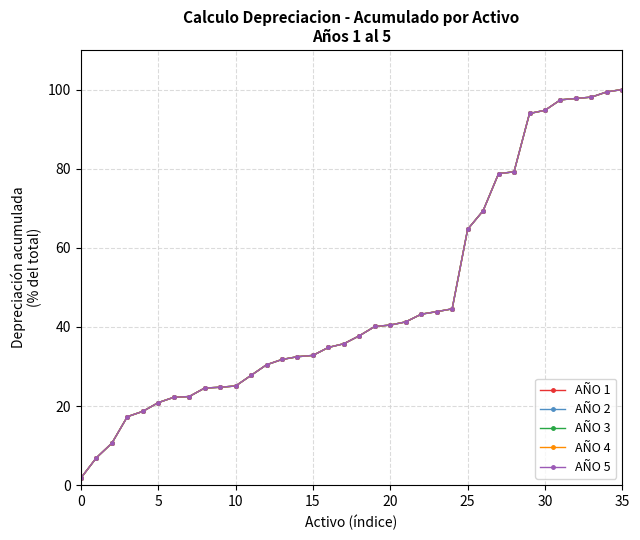

Is this an area chart (filled region under the line)?

No